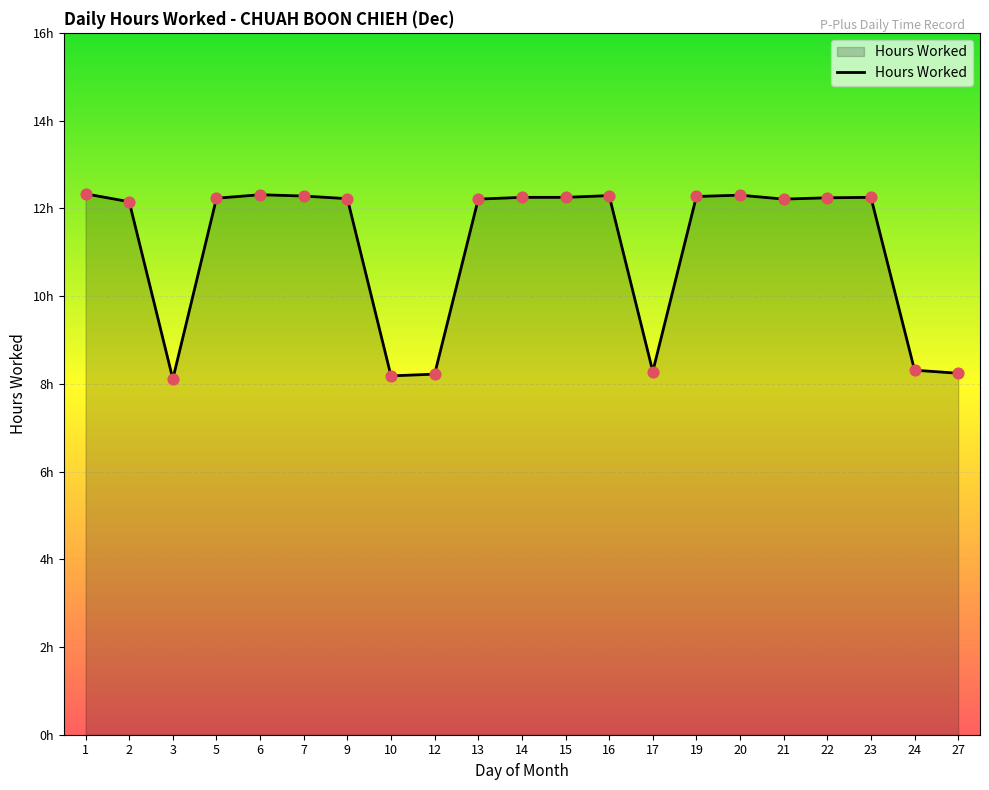

What is the change in value from 1 to 12?

-4.1